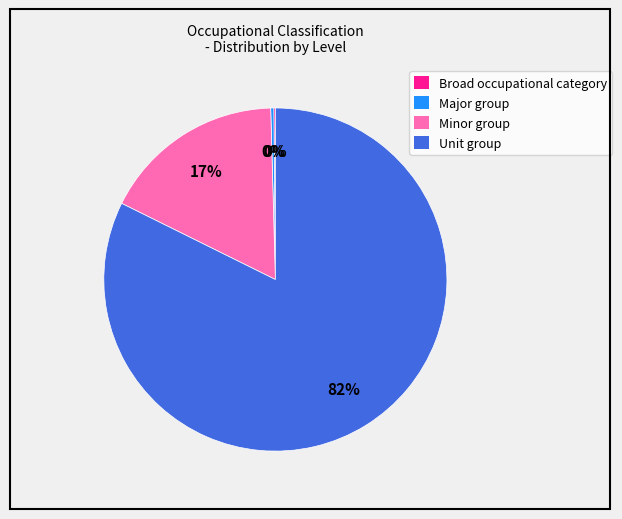

Which slice represents more than half of the pie?

Unit group